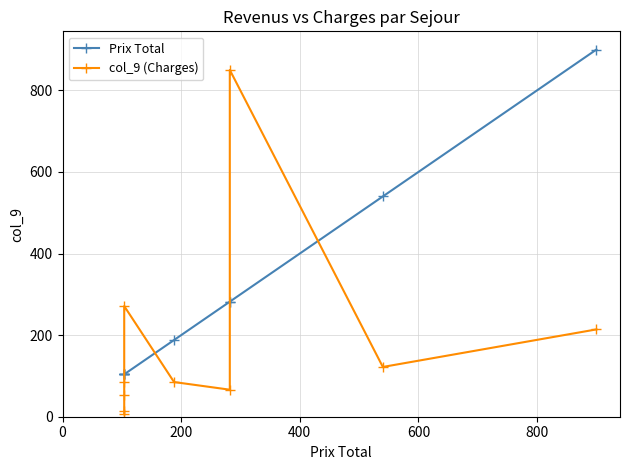

Reading left to right, what are all the values shown in this chart?

Prix Total: 104.0	104.0	104.0	104.0	104.0	188.0	282.0	282.0	540.0	900.0
col_9 (Charges): 6.5	14.6	52.5	84.1	271.2	85.0	66.2	850.0	122.0	214.0